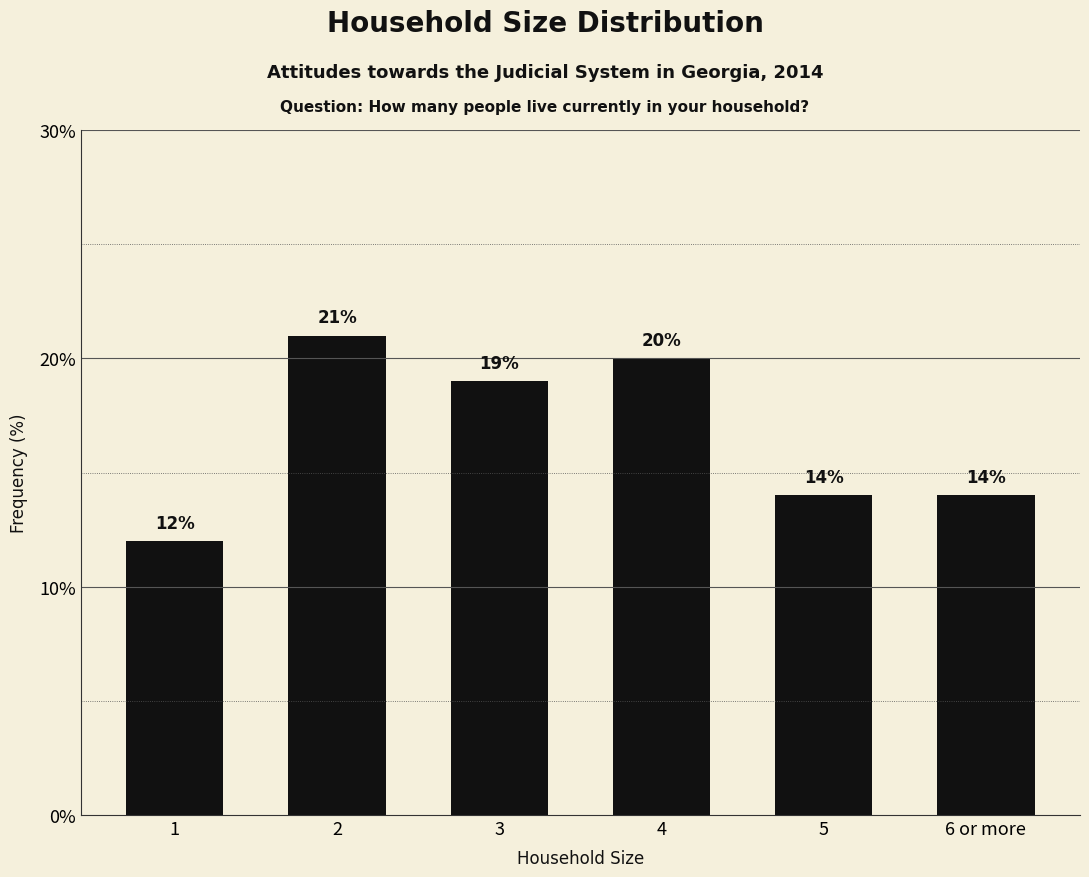

Reading left to right, transcribe all the data shown in this chart.

1=12	2=21	3=19	4=20	5=14	6 or more=14